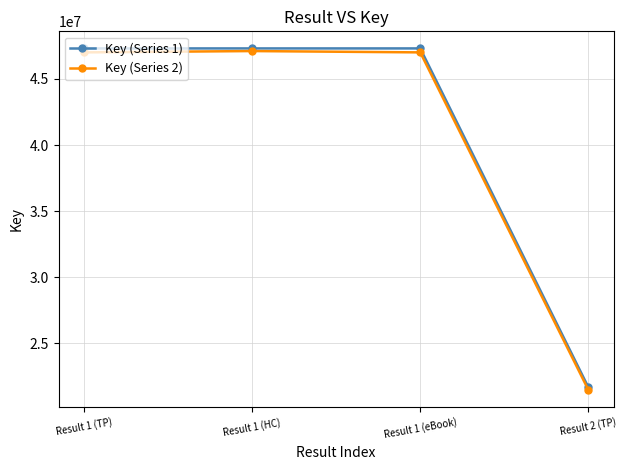

Is the value of Key (Series 2) at Result 2 (TP) greater than the value of Key (Series 1) at Result 1 (TP)?

No